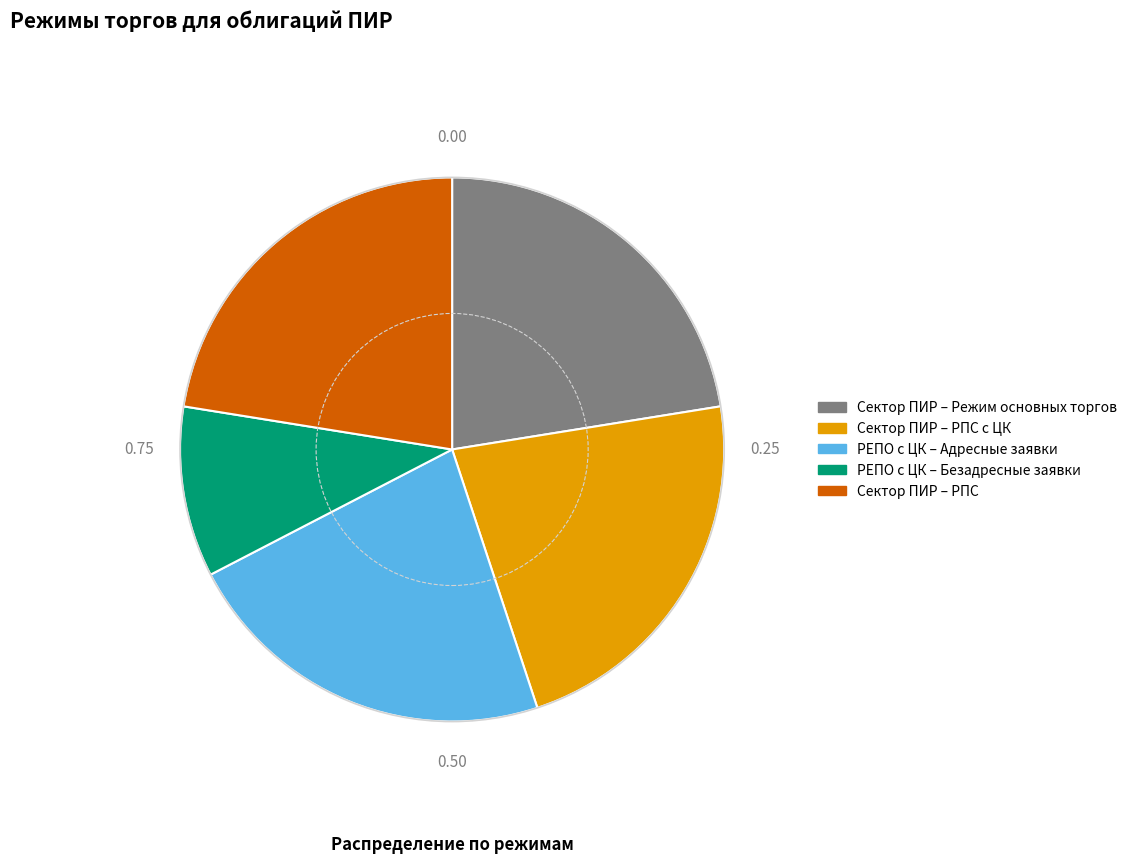

Between Сектор ПИР – РПС and РЕПО с ЦК – Безадресные заявки, which is larger?

Сектор ПИР – РПС